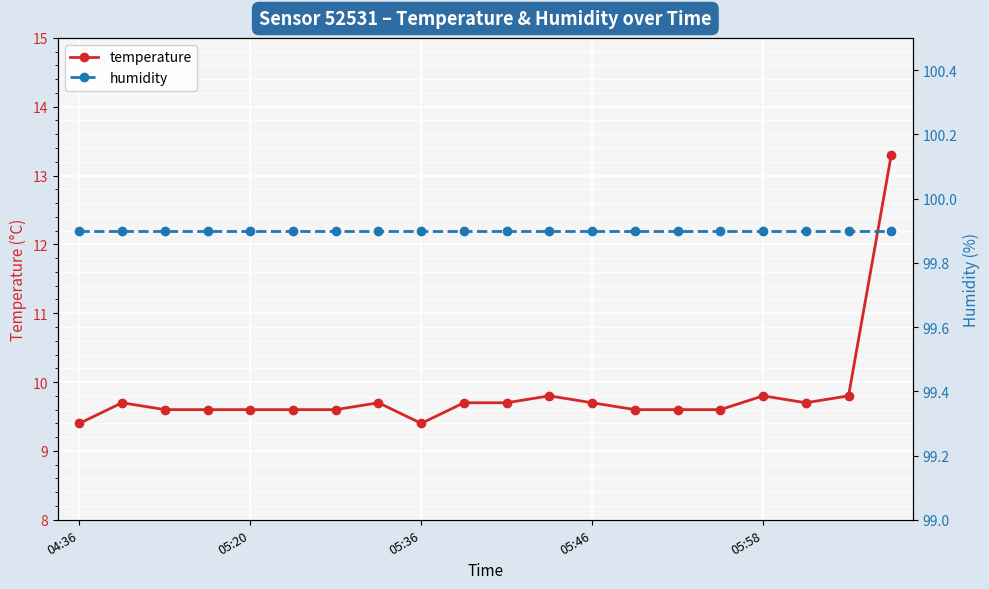

True or false: temperature and humidity cross at least once.

False